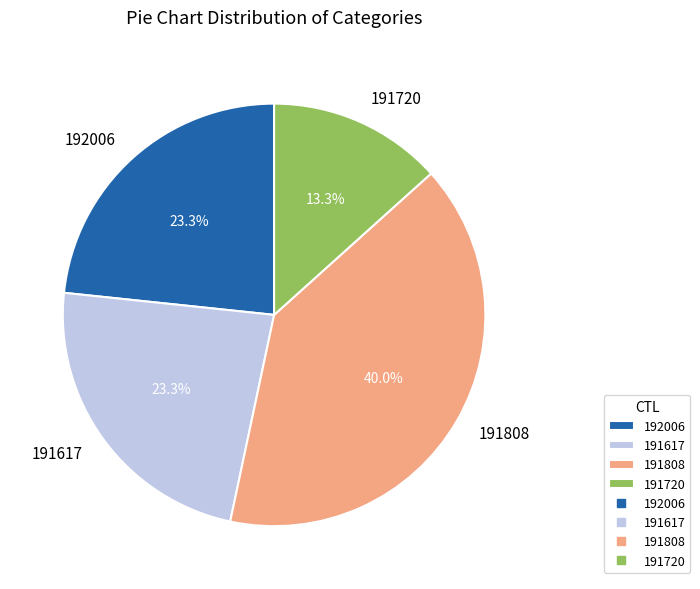

What percentage is NOT represented by 192006?

76.7%